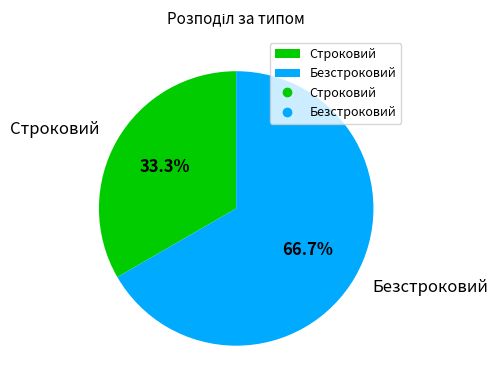

Rank the categories by value from lowest to highest.

Строковий, Безстроковий